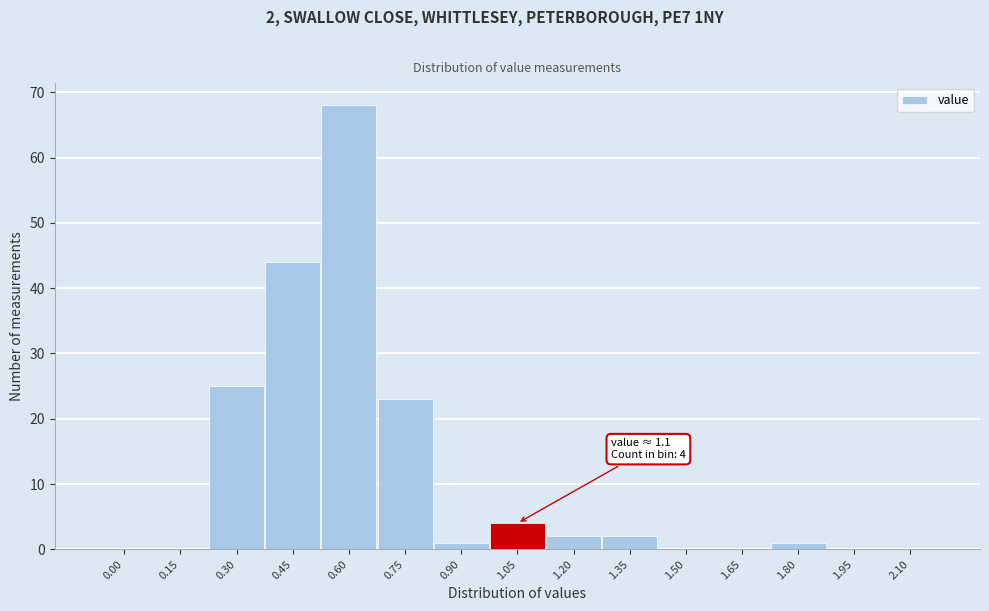

Reading left to right, list all the values displayed in this chart.

0.00=0	0.15=0	0.30=25	0.45=44	0.60=68	0.75=23	0.90=1	1.05=4	1.20=2	1.35=2	1.50=0	1.65=0	1.80=1	1.95=0	2.10=0